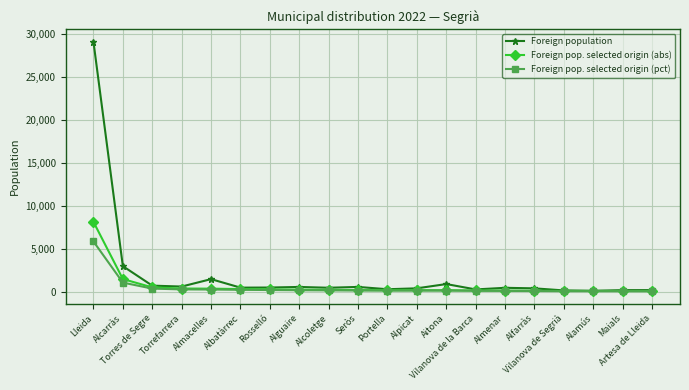

Between Alcarràs and Alpicat, which series saw the biggest shift?

Foreign population